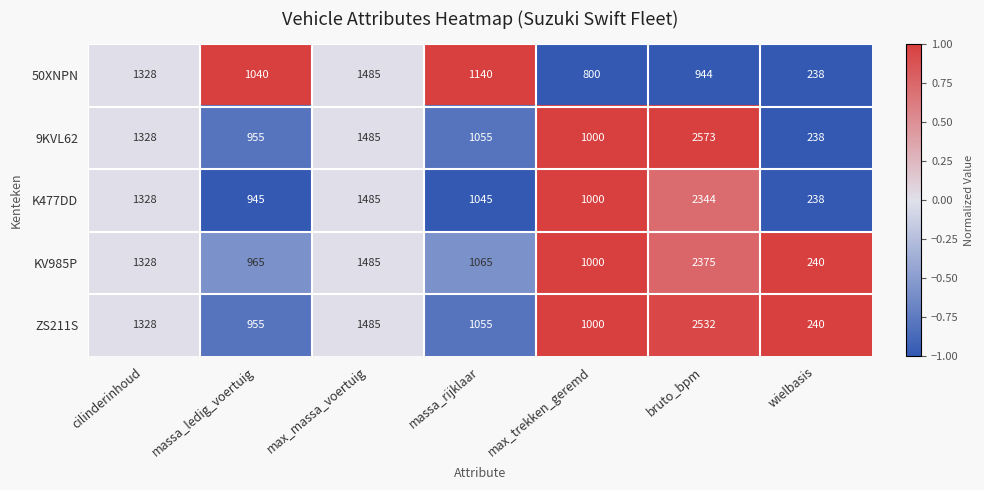

Which label corresponds to the smallest value in the chart?

wielbasis